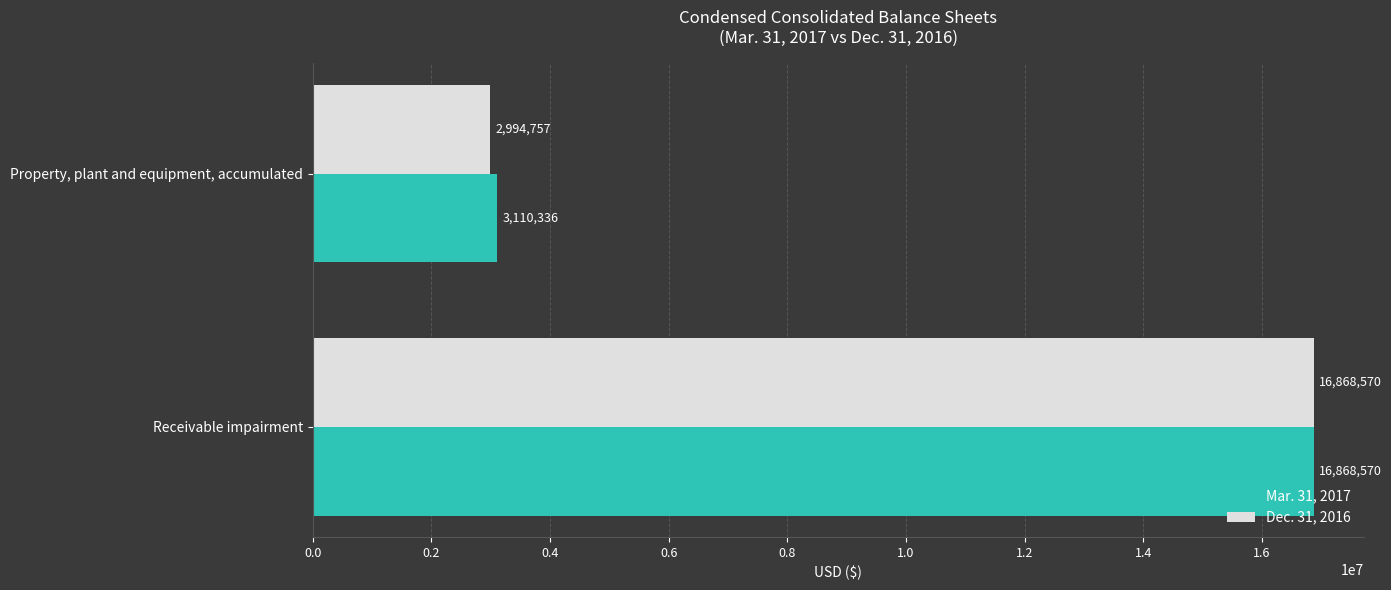

List the labels in order of Dec. 31, 2016 value, largest first.

Receivable impairment, Property, plant and equipment, accumulated